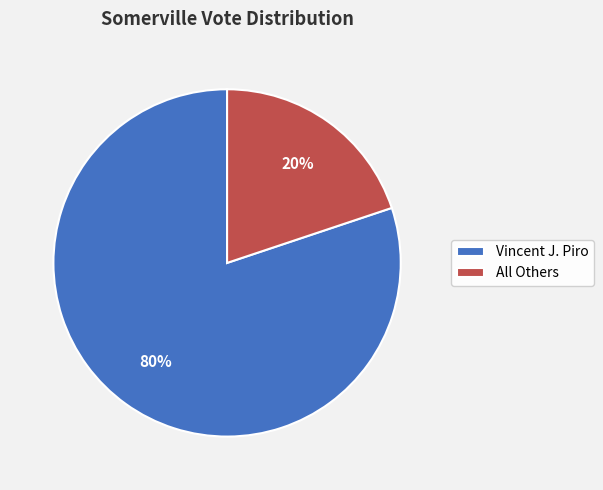

To the nearest percent, what portion does Vincent J. Piro represent?

80%